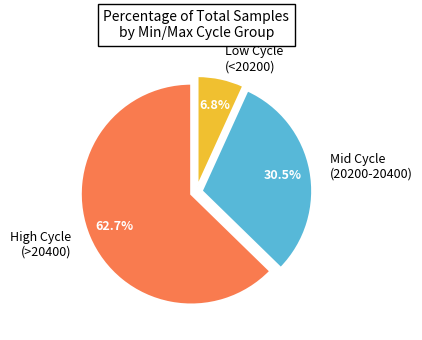

Which slice represents more than half of the pie?

High Cycle (>20400)